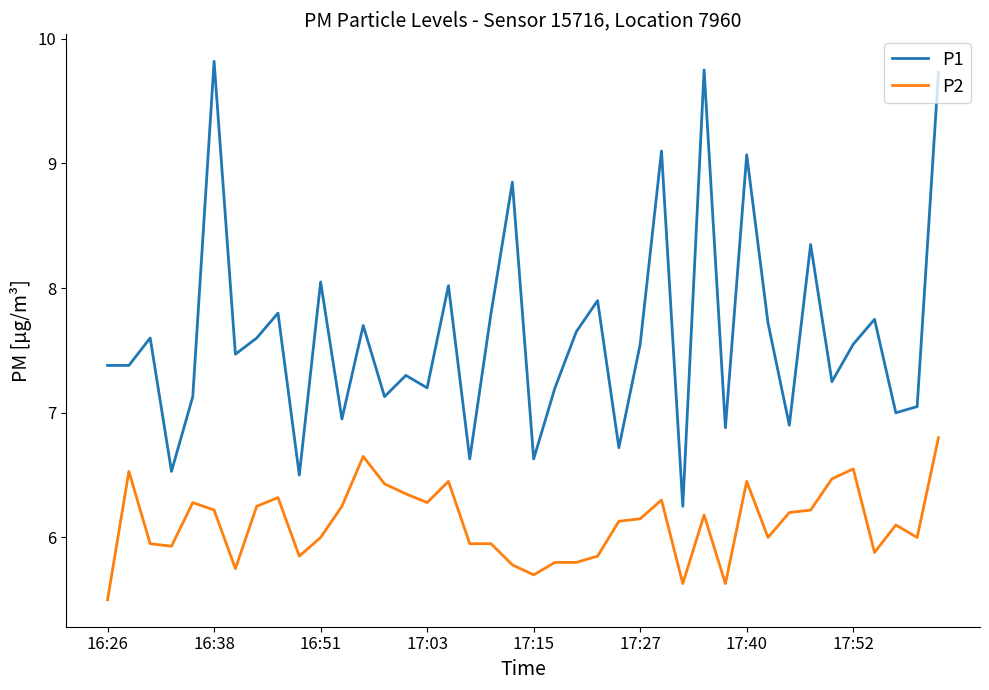

What is the smallest value displayed?

5.5